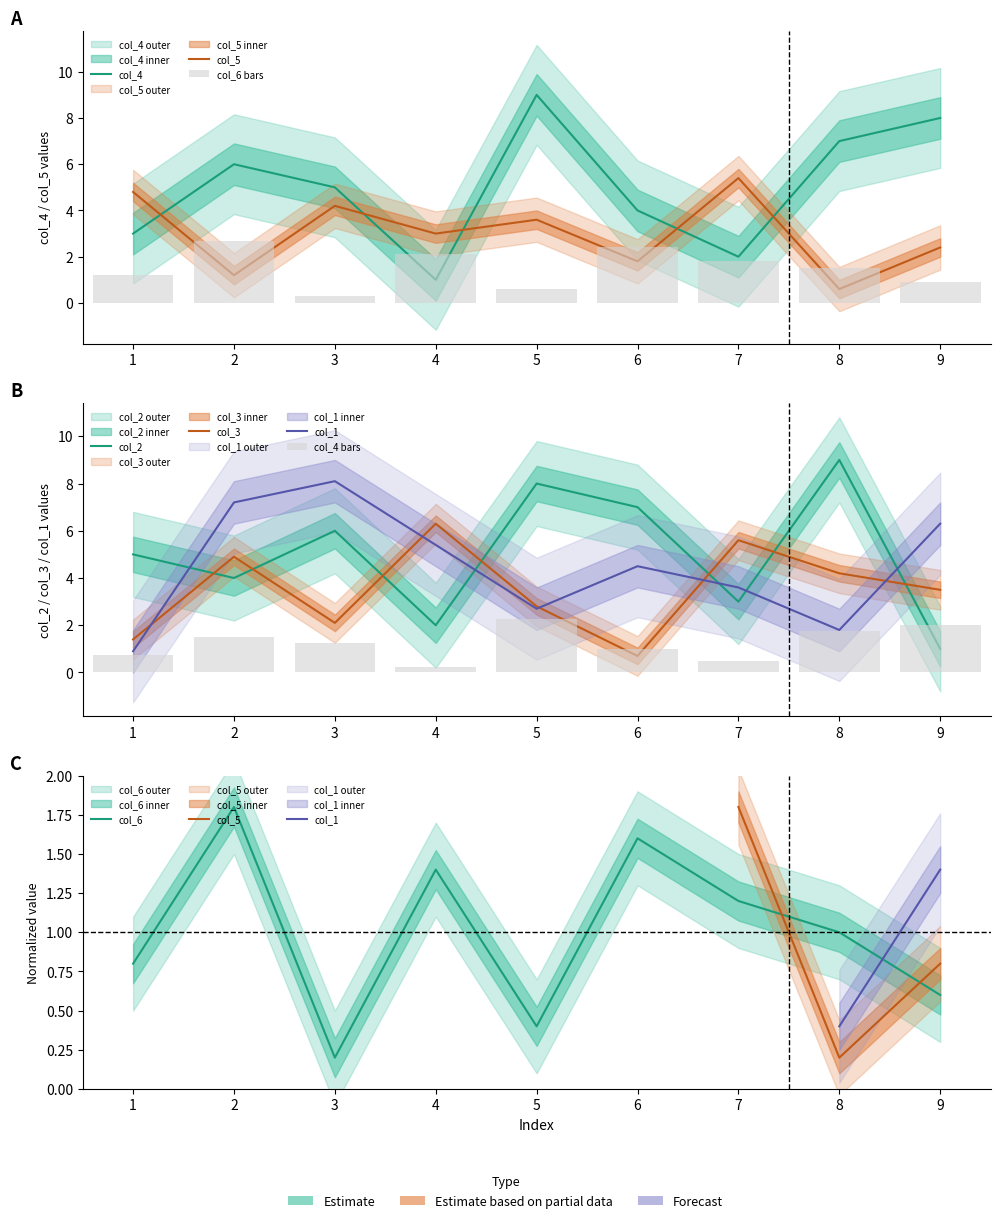

At which label is col_5 closest to 2?

6